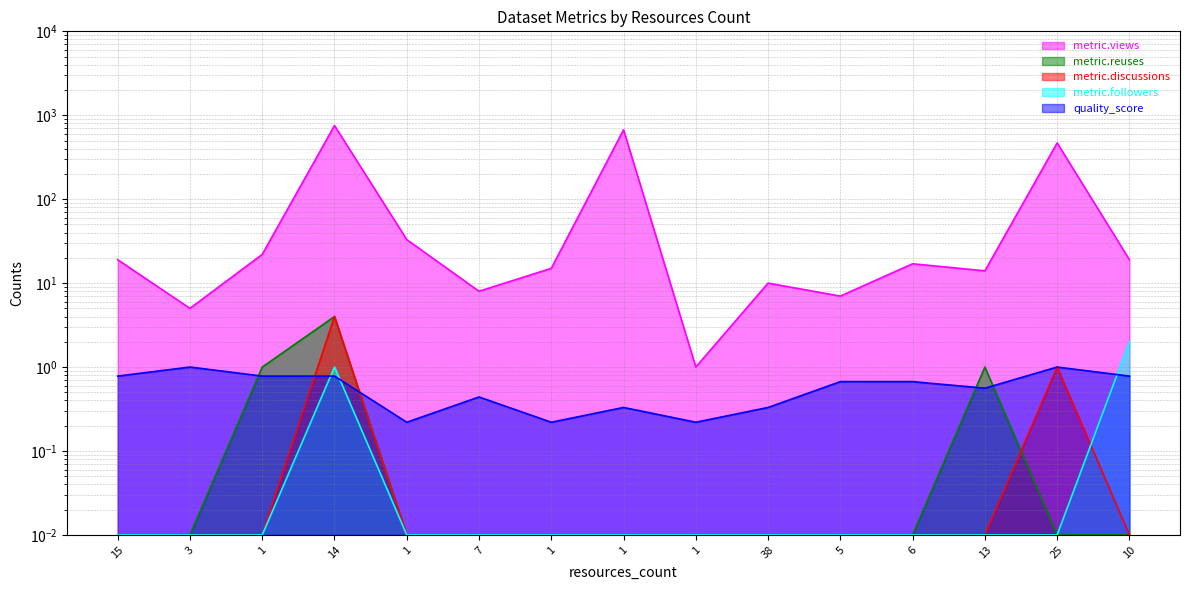

What is the average value of the metric.views series?

137.5